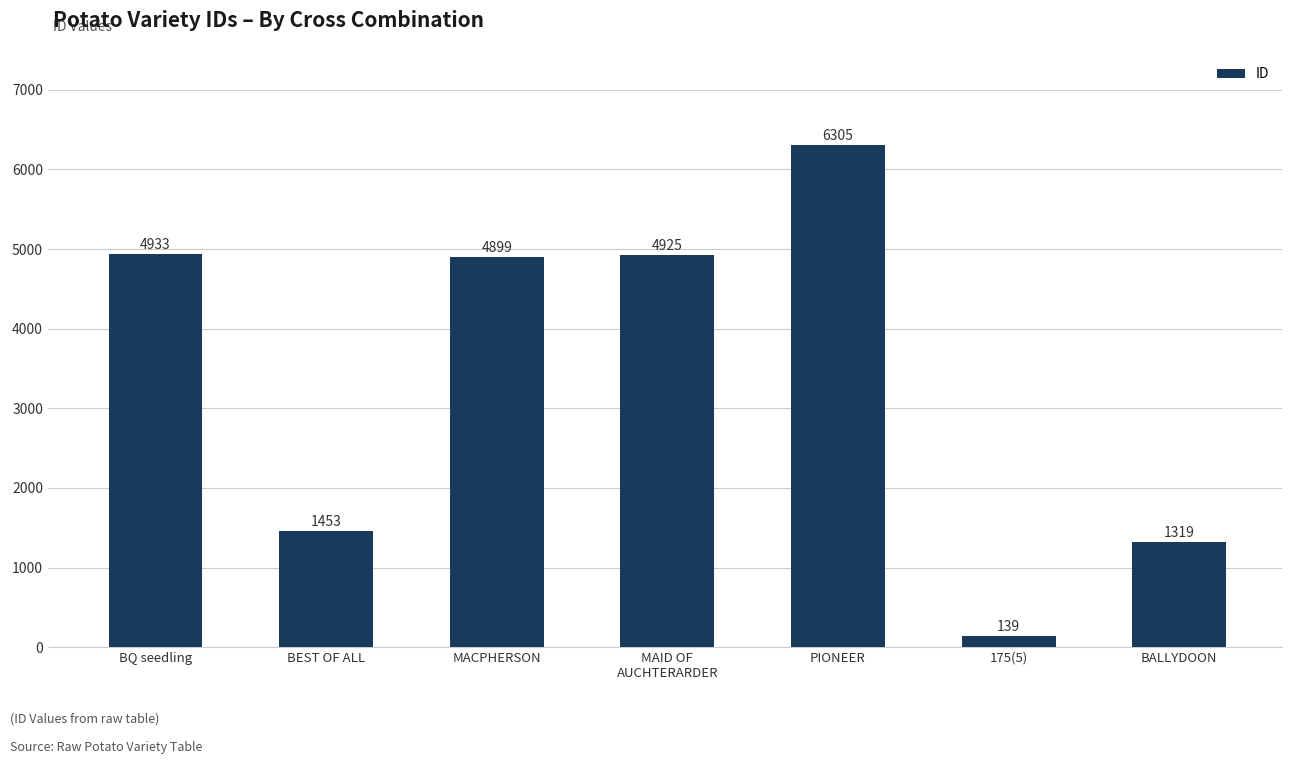

How many bars are there in total?

7